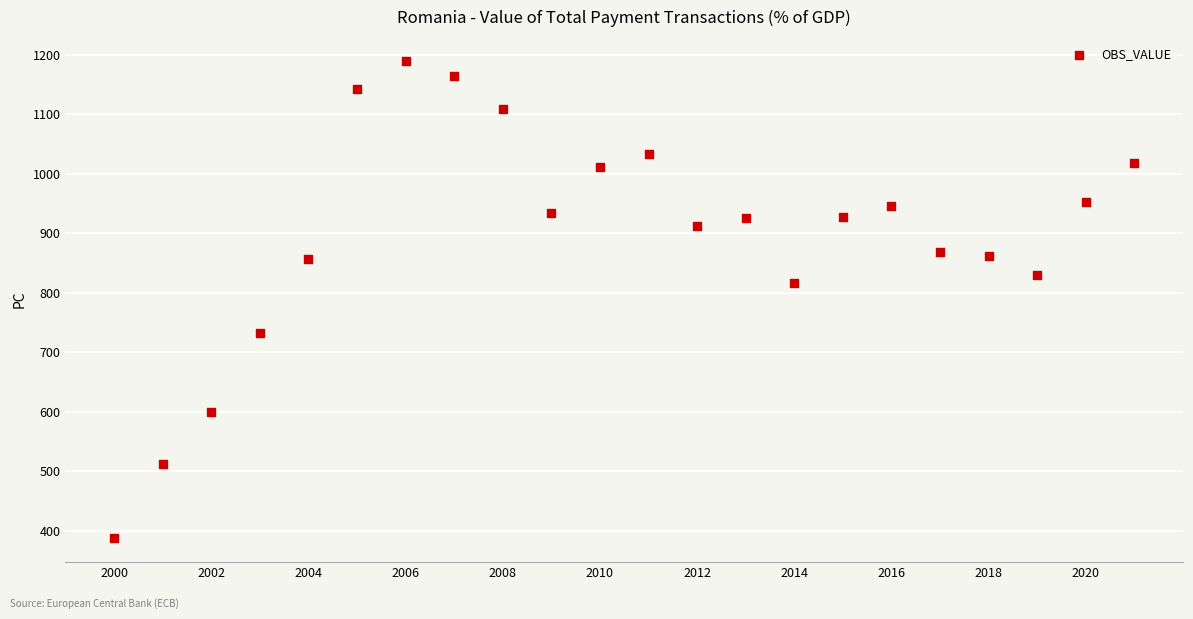

What Y value in the scatter plot is closest to 788?

815.7